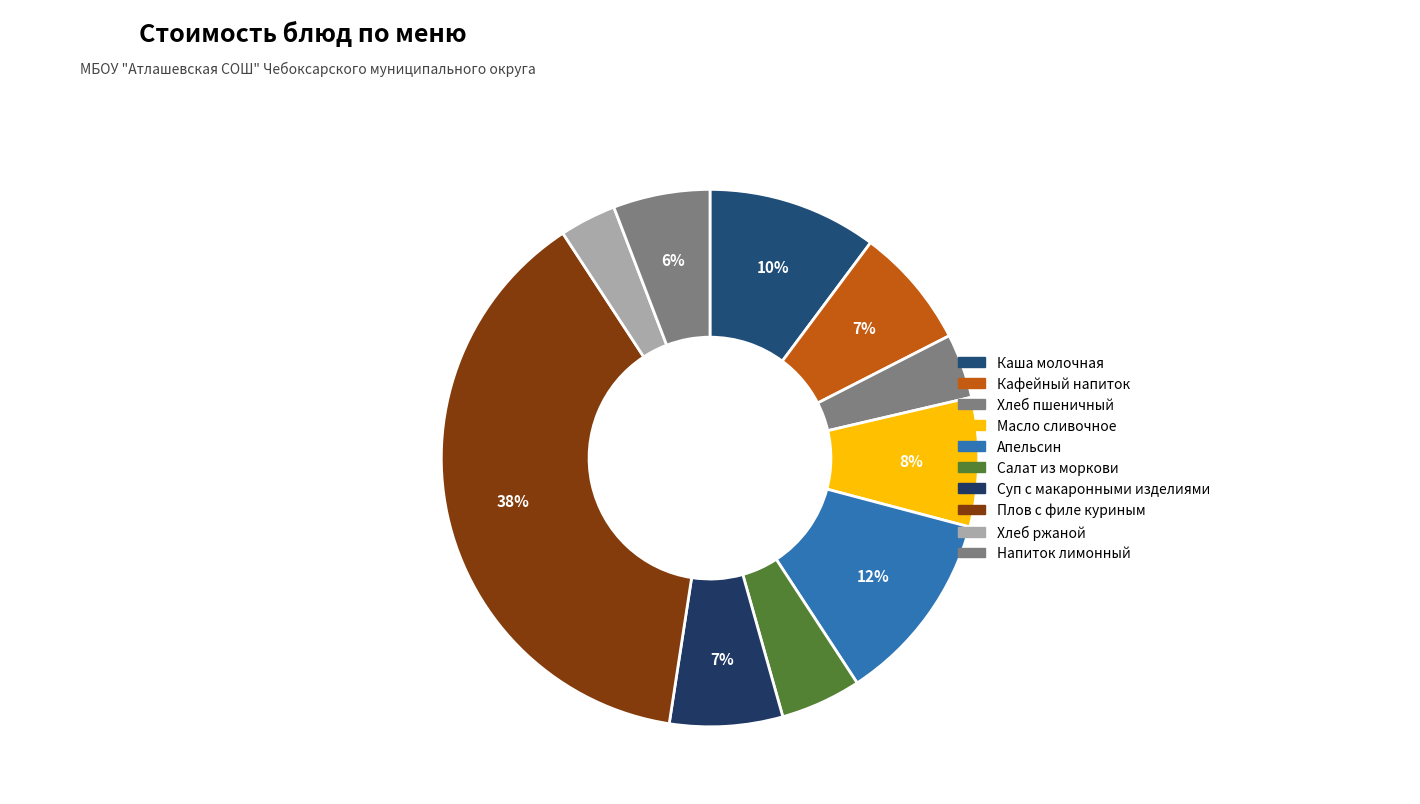

Which category has the biggest portion of the pie?

Плов с филе куриным